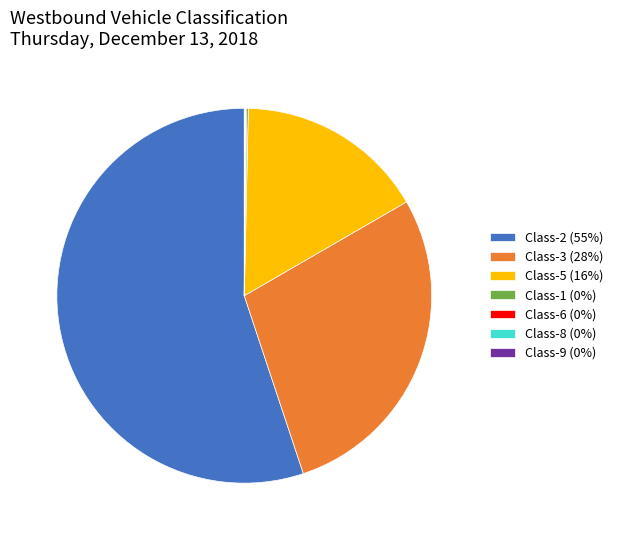

Between Class-2 (55%) and Class-5 (16%), which is larger?

Class-2 (55%)